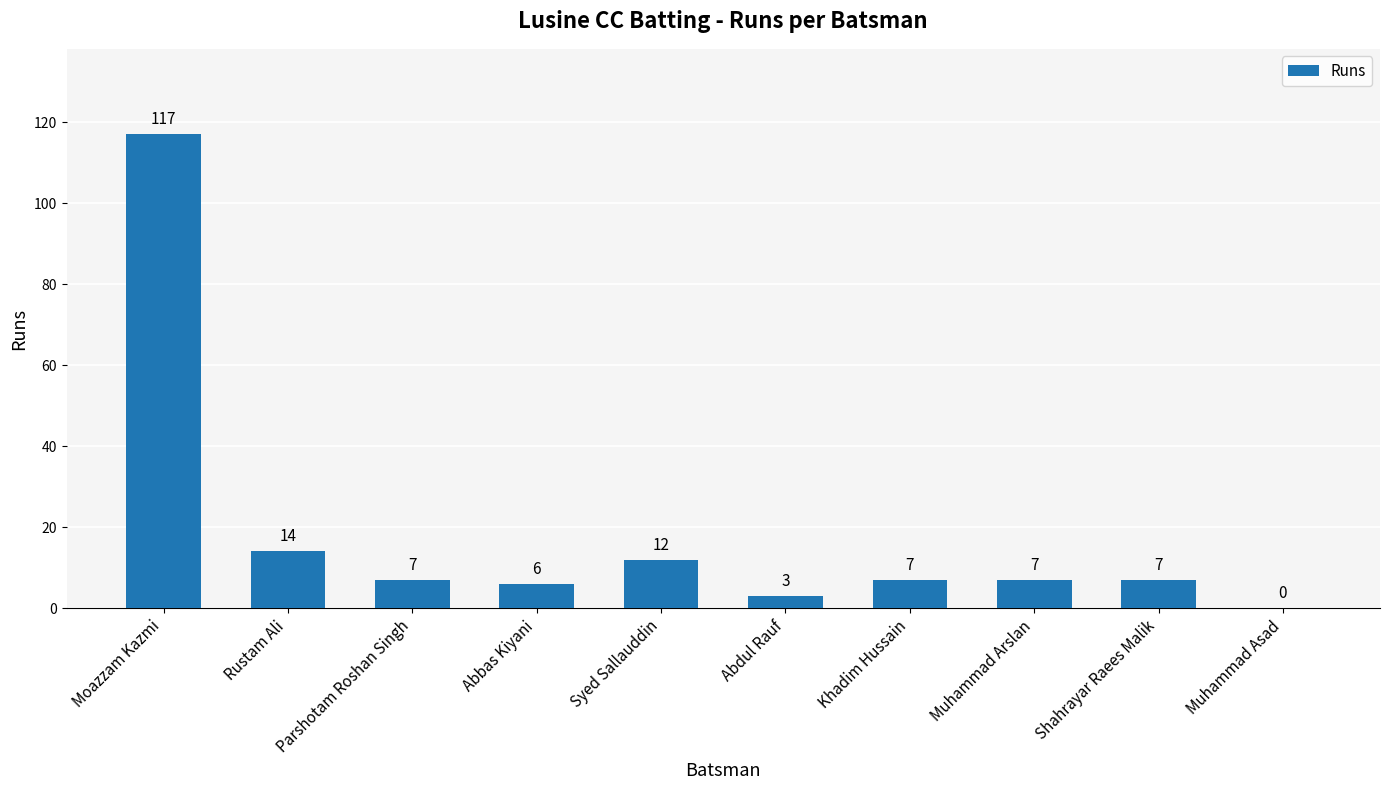

Reading left to right, transcribe all the data shown in this chart.

Moazzam Kazmi=117	Rustam Ali=14	Parshotam Roshan Singh=7	Abbas Kiyani=6	Syed Sallauddin=12	Abdul Rauf=3	Khadim Hussain=7	Muhammad Arslan=7	Shahrayar Raees Malik=7	Muhammad Asad=0